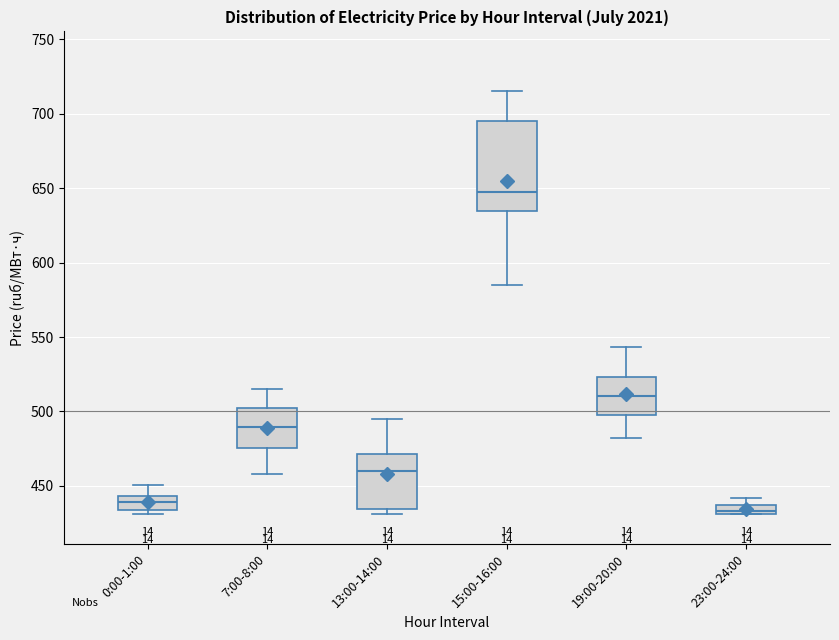

Where is the upper edge of the box for 7:00-8:00 on the y-axis? The values are not printed on the chart, so give them approximately, as read against the axis.

500